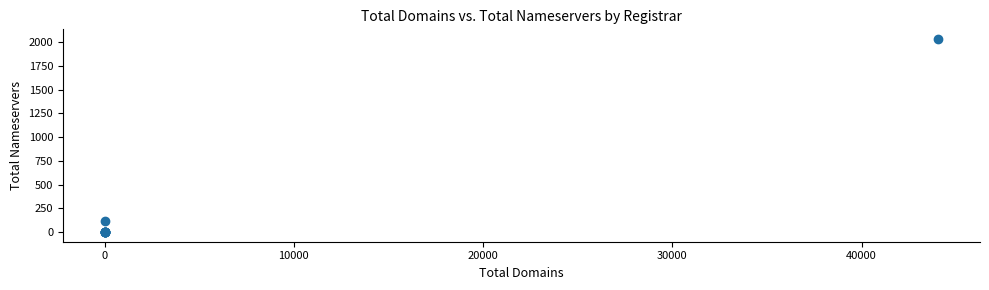

What Y value in the scatter plot is closest to 1017?

121